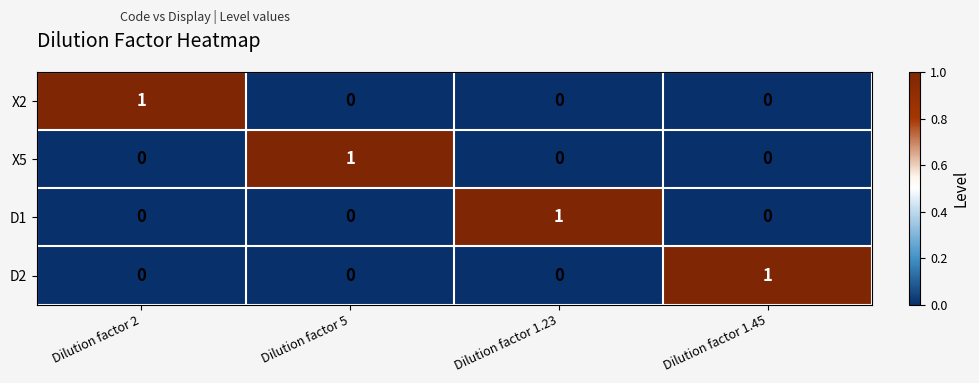

Is the value of D2 at Dilution factor 5 greater than the value of X5 at Dilution factor 5?

No